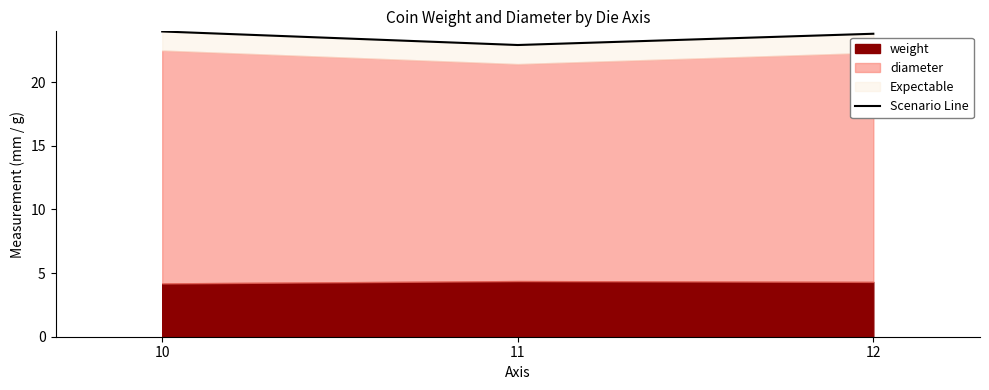

What is the difference between the maximum and second lowest values?

0.2